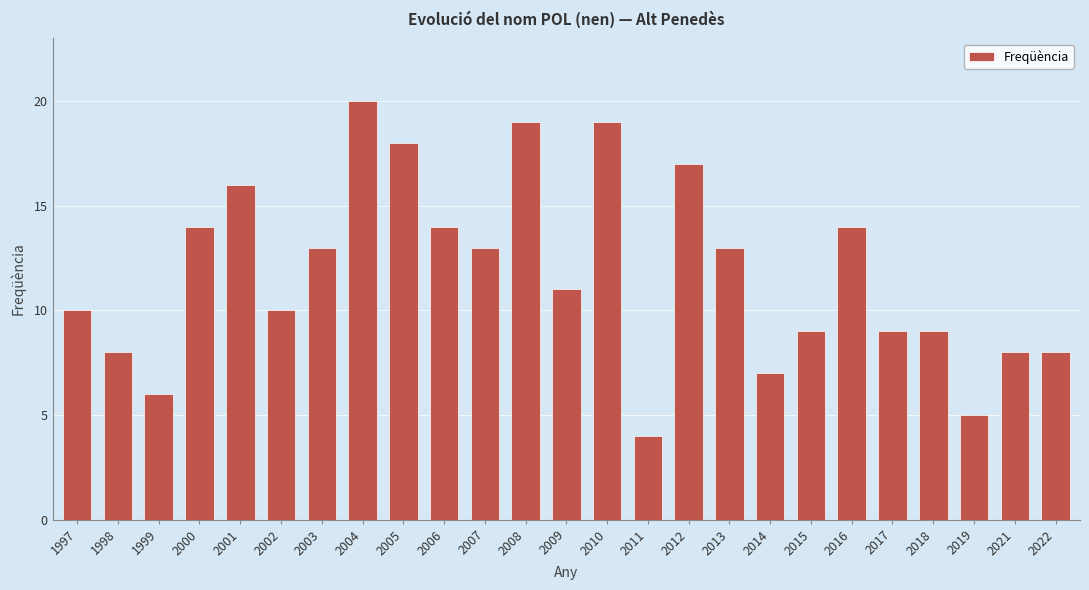

Which category has the lowest value across all series?

2011